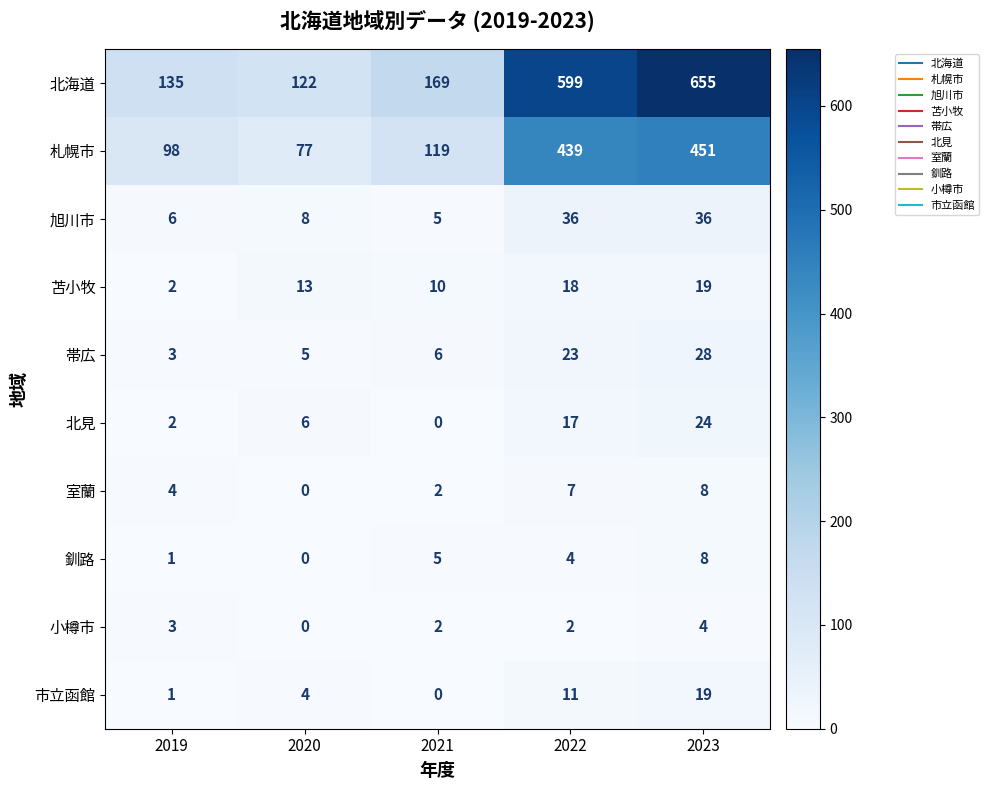

Which series has the largest total across all categories?

北海道